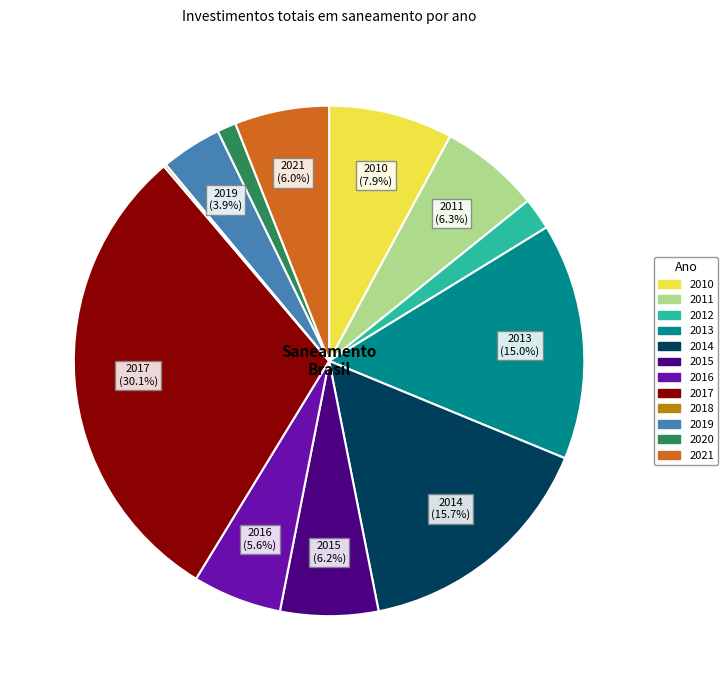

Does any single category account for the majority?

No